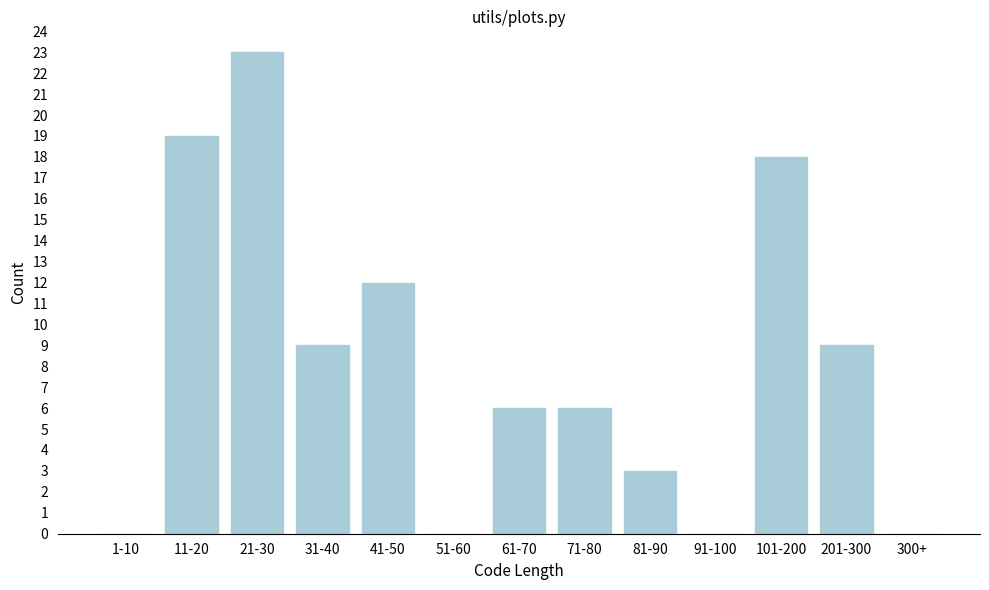

Reading right to left, what are all the values shown in this chart?

300+=0	201-300=9	101-200=18	91-100=0	81-90=3	71-80=6	61-70=6	51-60=0	41-50=12	31-40=9	21-30=23	11-20=19	1-10=0